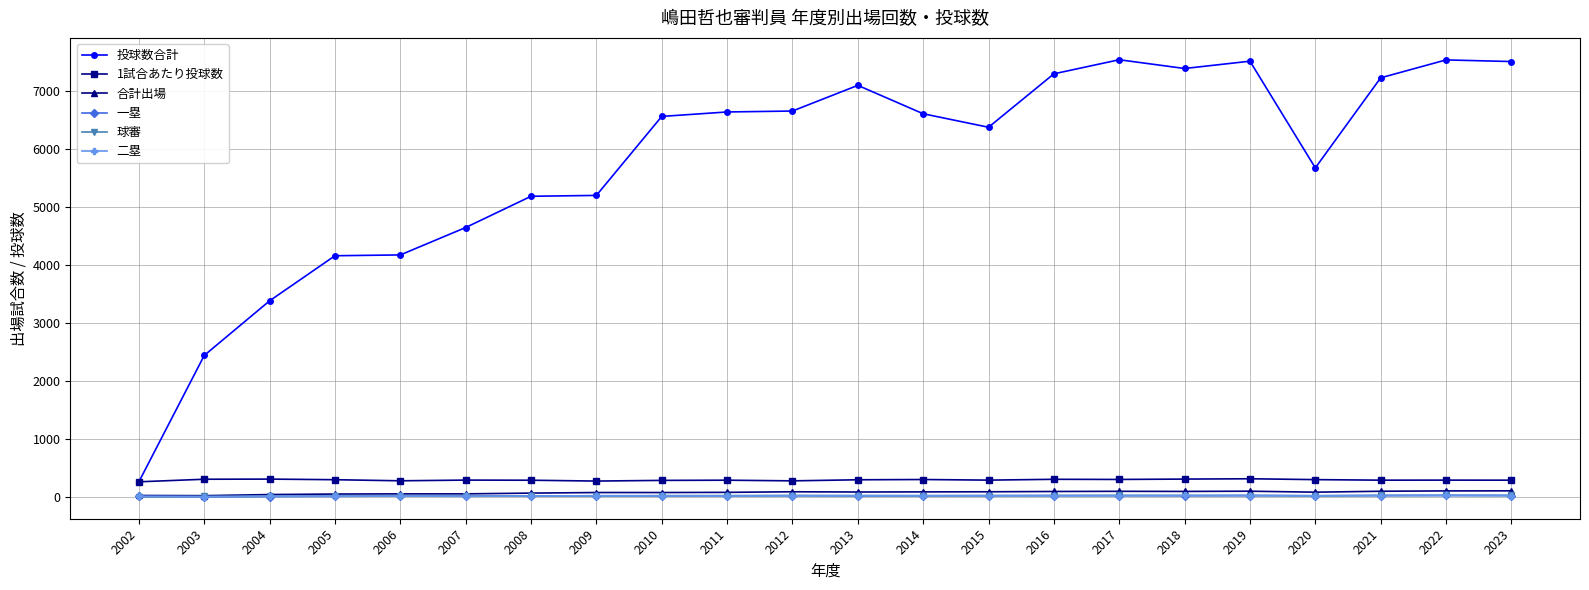

At which label does 1試合あたり投球数 first exceed 290?

2003